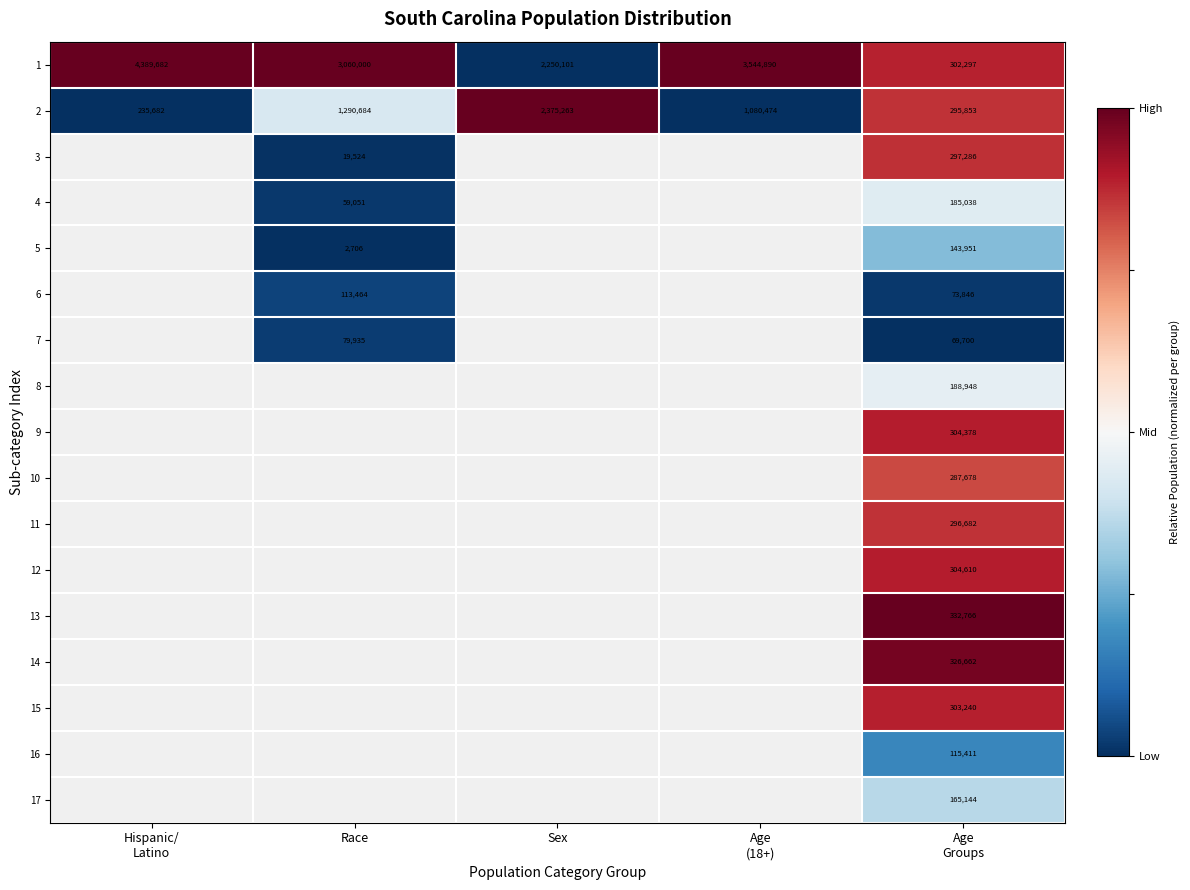

What is the highest value of the 1 series?

4389682